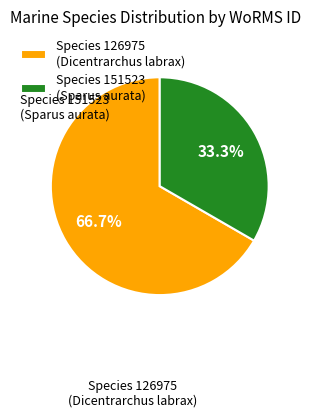

Is there a majority slice in this chart?

Yes